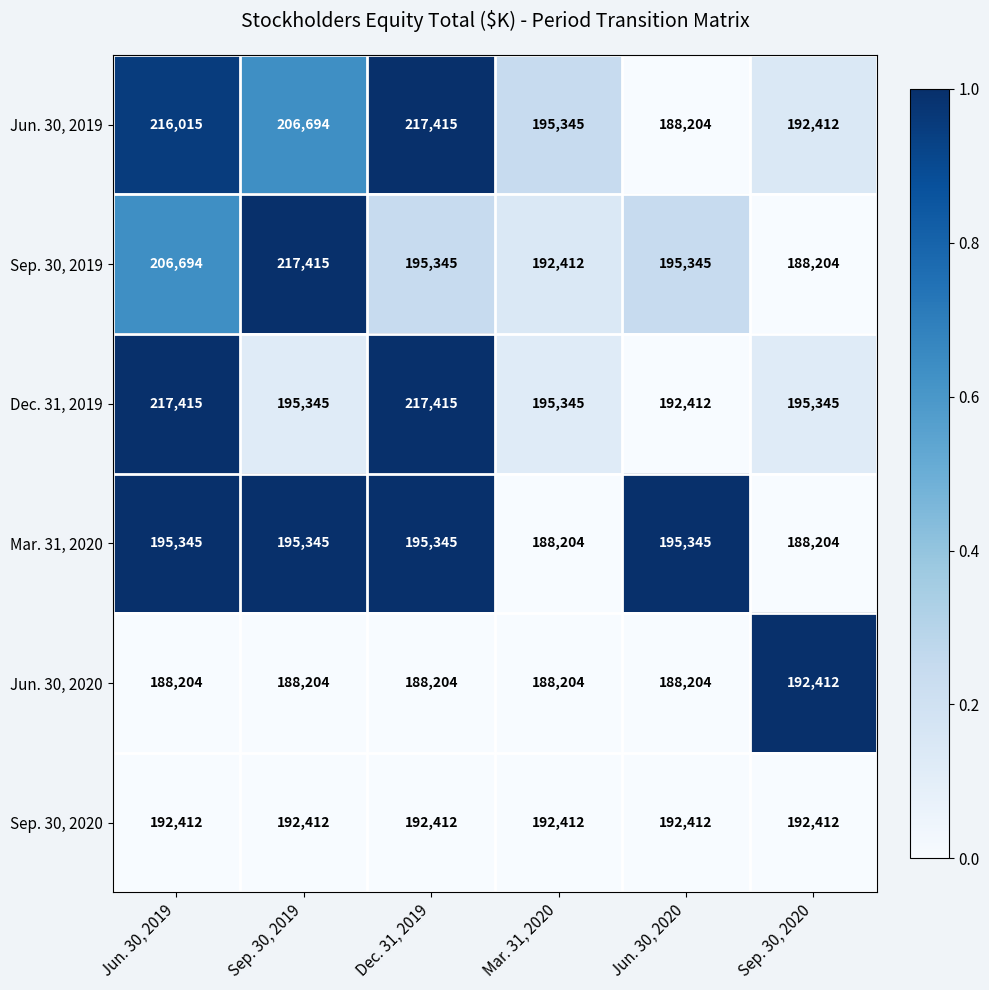

At which category is the sum across all series the highest?

Jun. 30, 2019